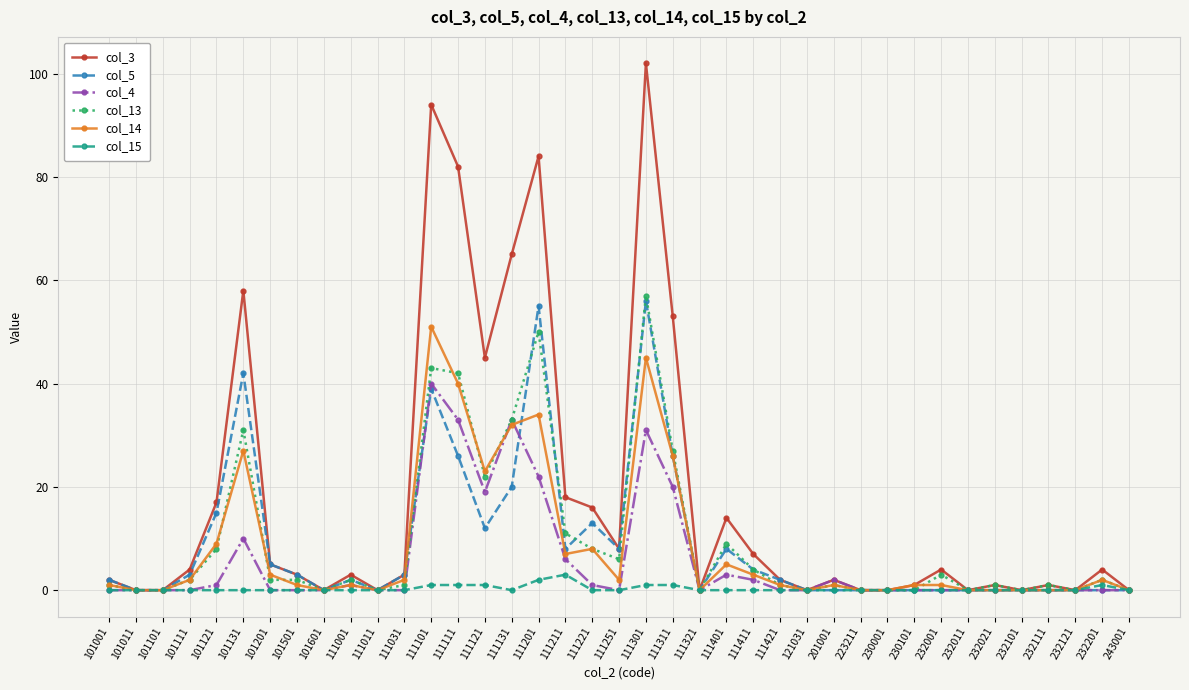

Which category has the highest value across all series?

111301